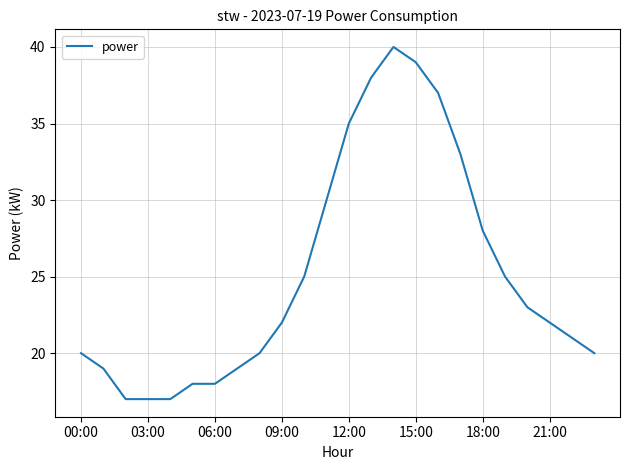

What is the maximum value shown in the chart?

40